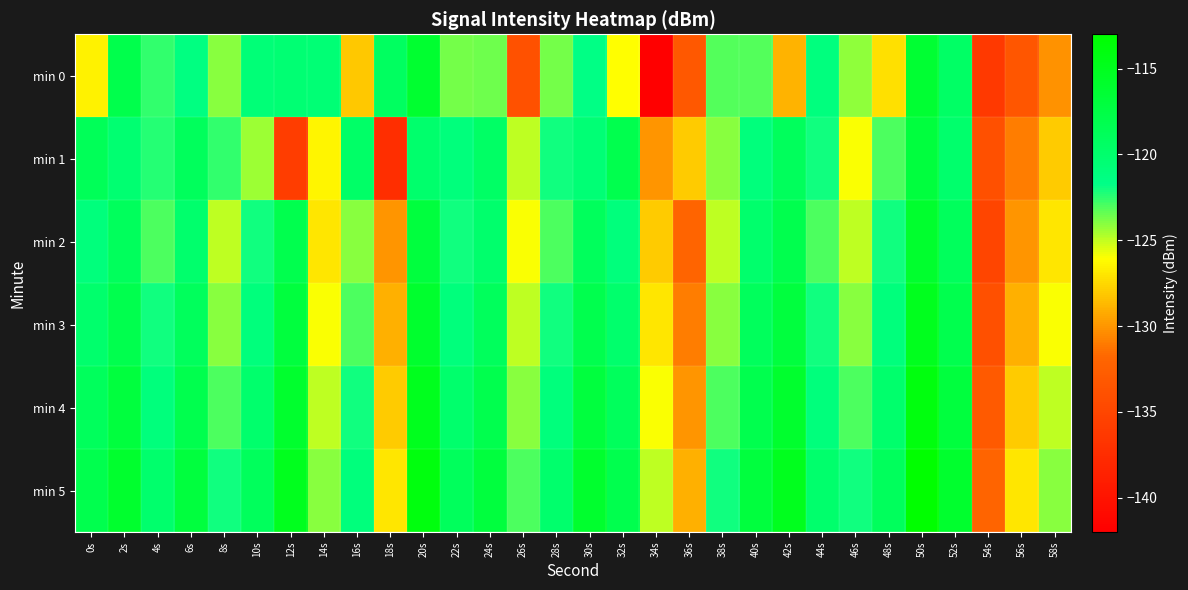

Which series has the largest range (max minus min)?

min 0